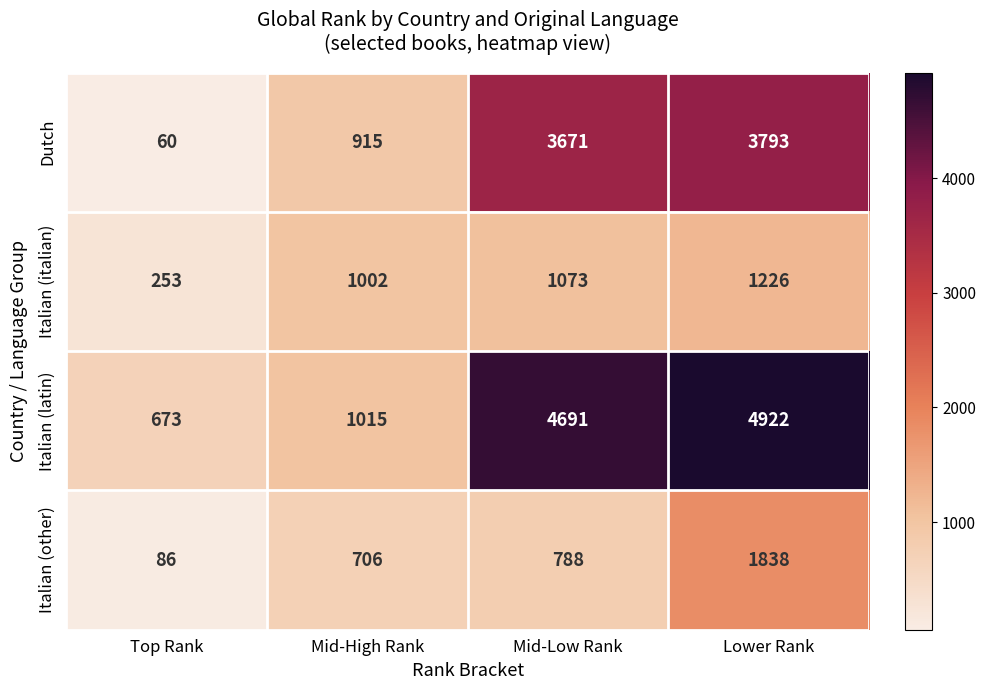

Reading left to right, transcribe all the data shown in this chart.

Dutch: 60	915	3671	3793
Italian (italian): 253	1002	1073	1226
Italian (latin): 673	1015	4691	4922
Italian (other): 86	706	788	1838